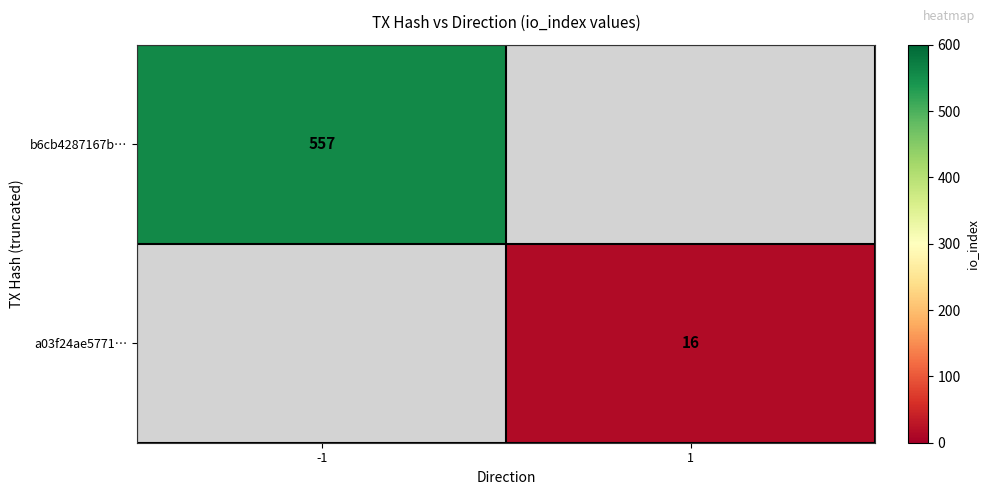

True or false: a03f24ae5771… has a value of 25 at 1.

False